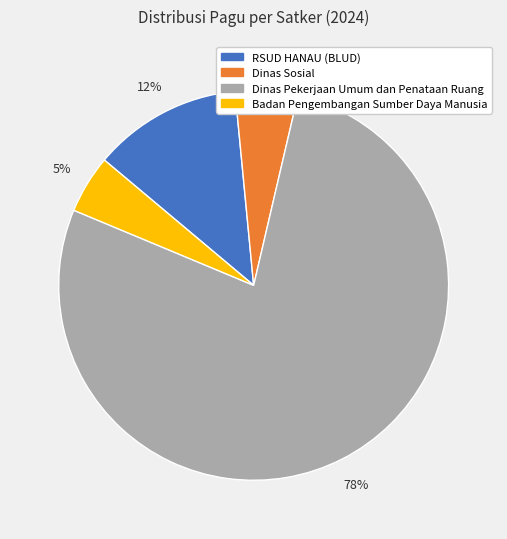

Do RSUD HANAU (BLUD) and Badan Pengembangan Sumber Daya Manusia together represent more than half of the pie?

No